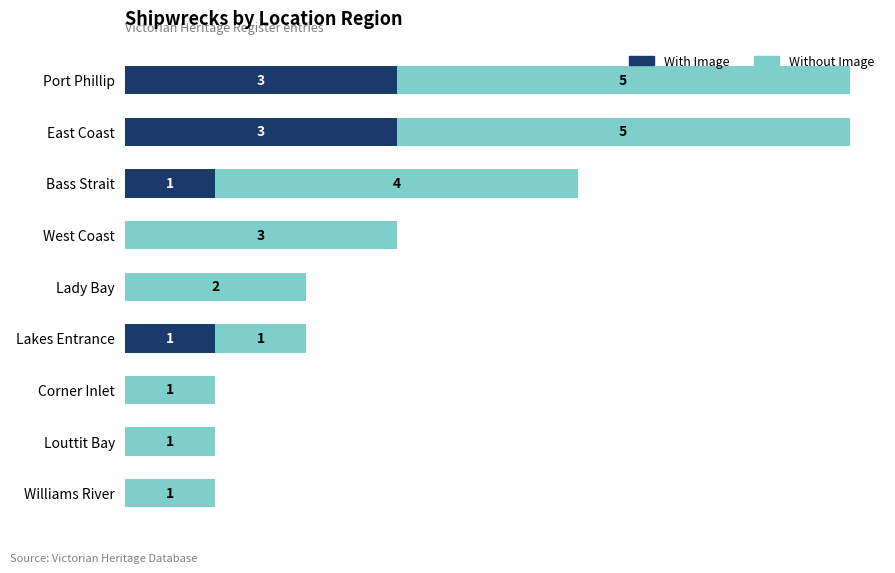

List the series in order of their peak value, highest first.

Without Image, With Image